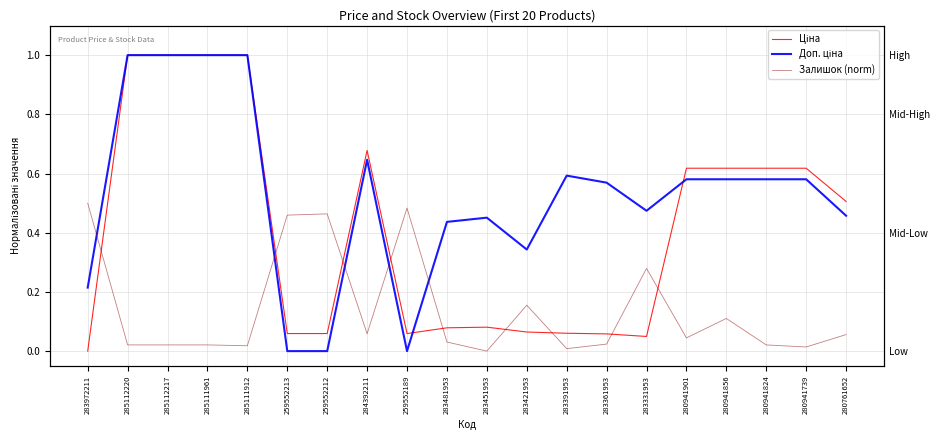

What are all the series names shown in the legend?

Ціна, Доп. ціна, Залишок (norm)